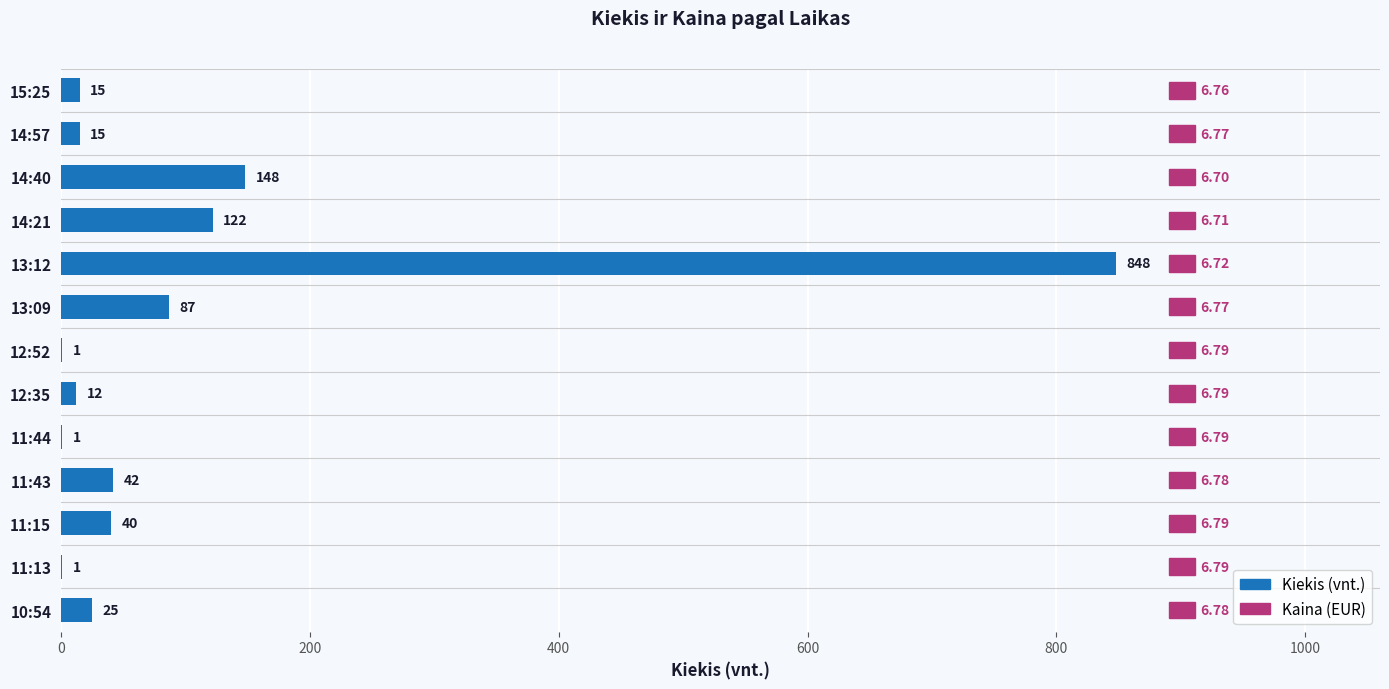

What is the sum of all values?

1357